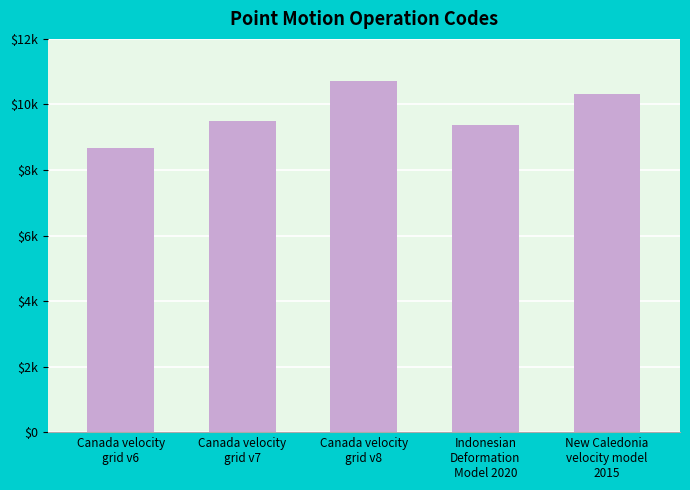

Reading right to left, list all the values displayed in this chart.

New Caledonia
velocity model
2015=10323	Indonesian
Deformation
Model 2020=9375	Canada velocity
grid v8=10707	Canada velocity
grid v7=9483	Canada velocity
grid v6=8676